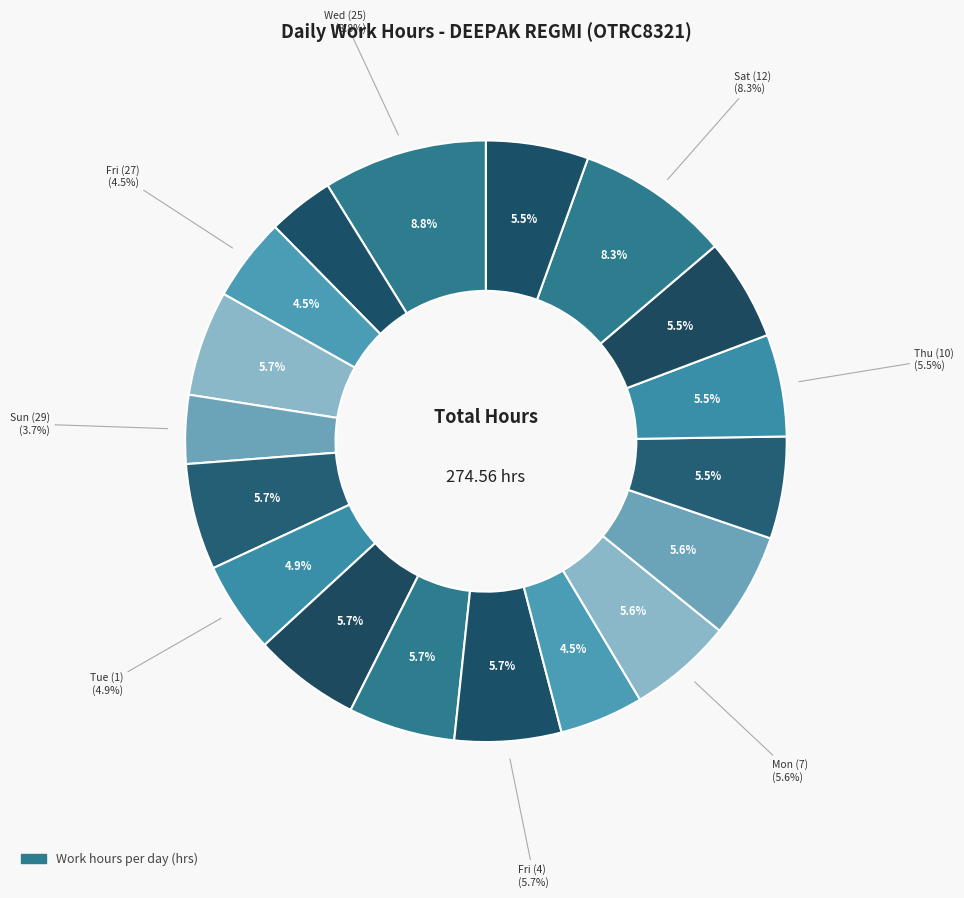

To the nearest percent, what is the average slice percentage?

6%